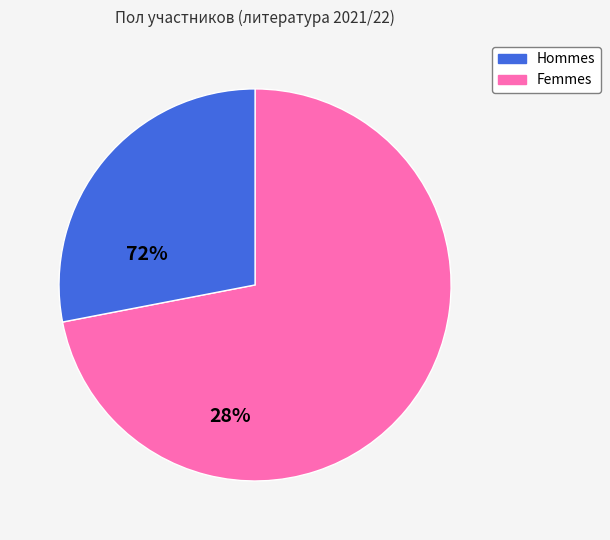

Is there a majority slice in this chart?

Yes